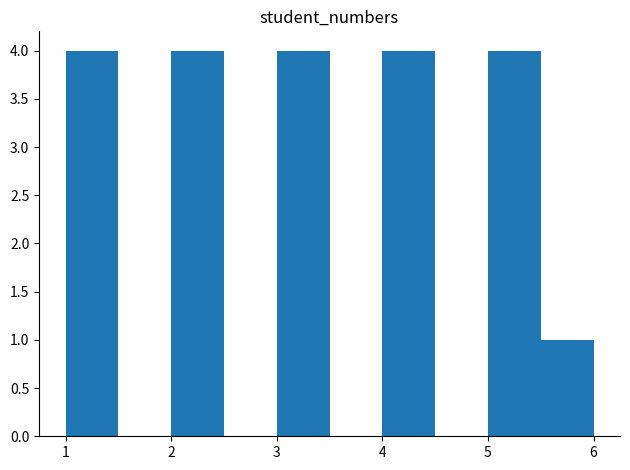

How tall is the bar that spans 5.0 to 5.5 on the x-axis? The values are not printed on the chart, so give them approximately, as read against the axis.

4